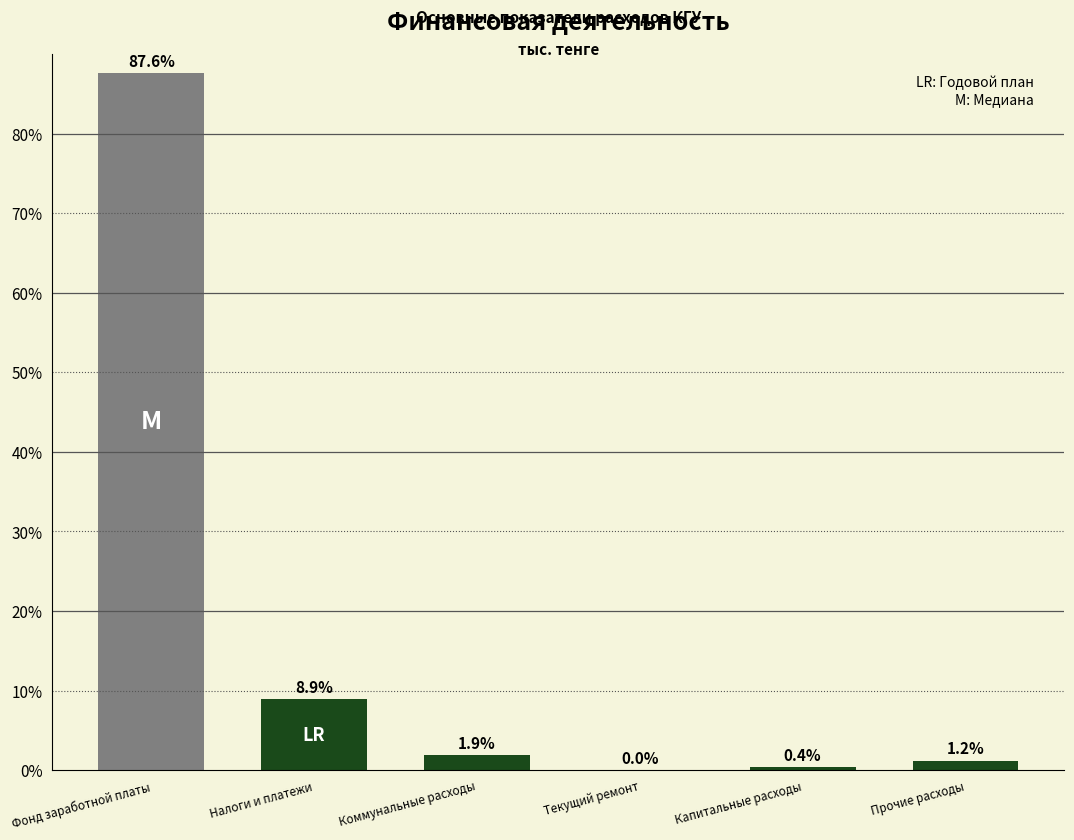

Reading left to right, list all the values displayed in this chart.

Фонд заработной платы=87.6	Налоги и платежи=8.9	Коммунальные расходы=1.9	Текущий ремонт=0.0	Капитальные расходы=0.4	Прочие расходы=1.2